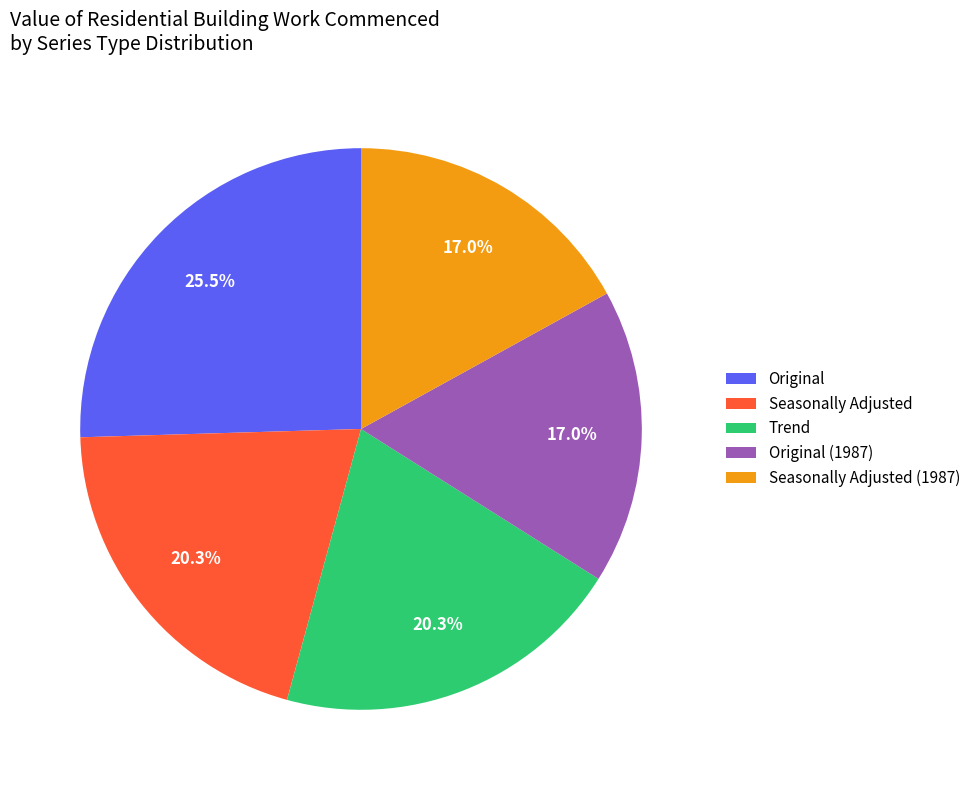

Count the number of slices in the pie.

5